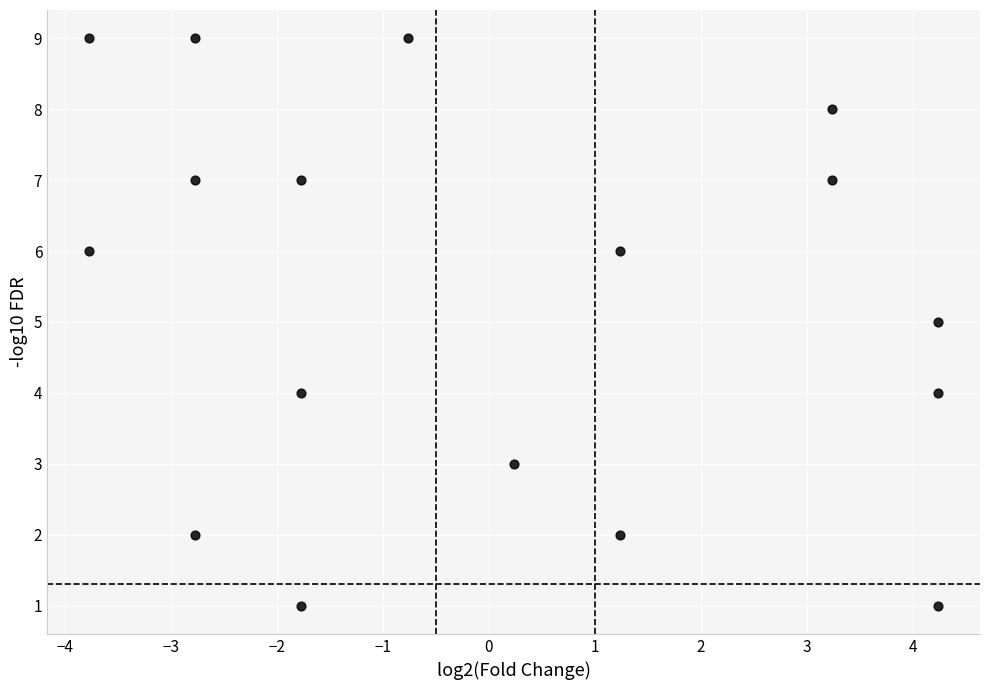

What is the range of Y values (max minus min)?

8